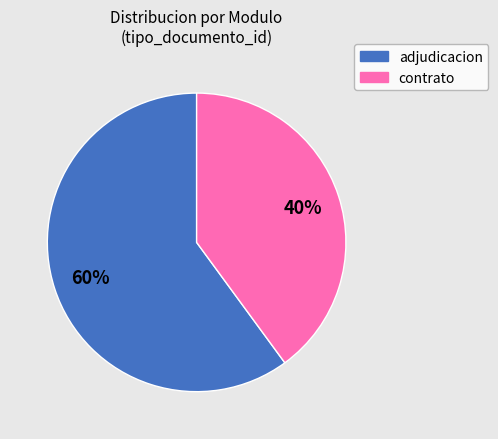

Does any single category account for the majority?

Yes